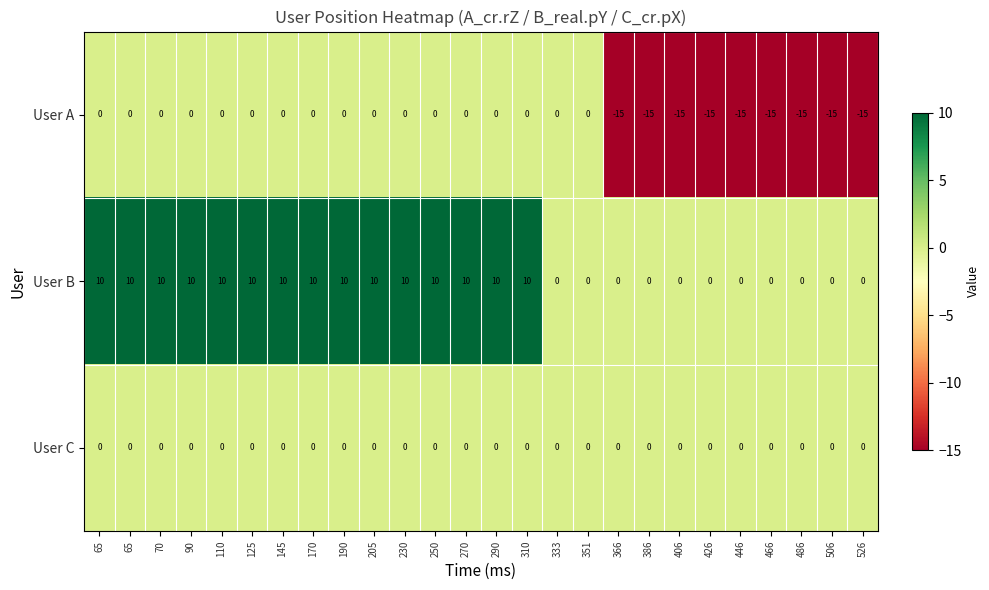

Rank the series by their maximum value, from highest to lowest.

User B, User A, User C